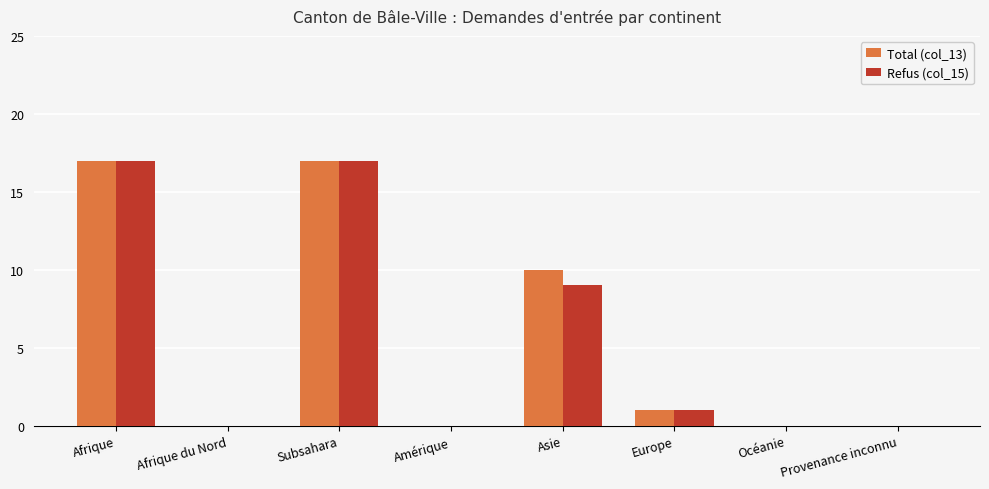

What is the sum of all Total (col_13) values?

45